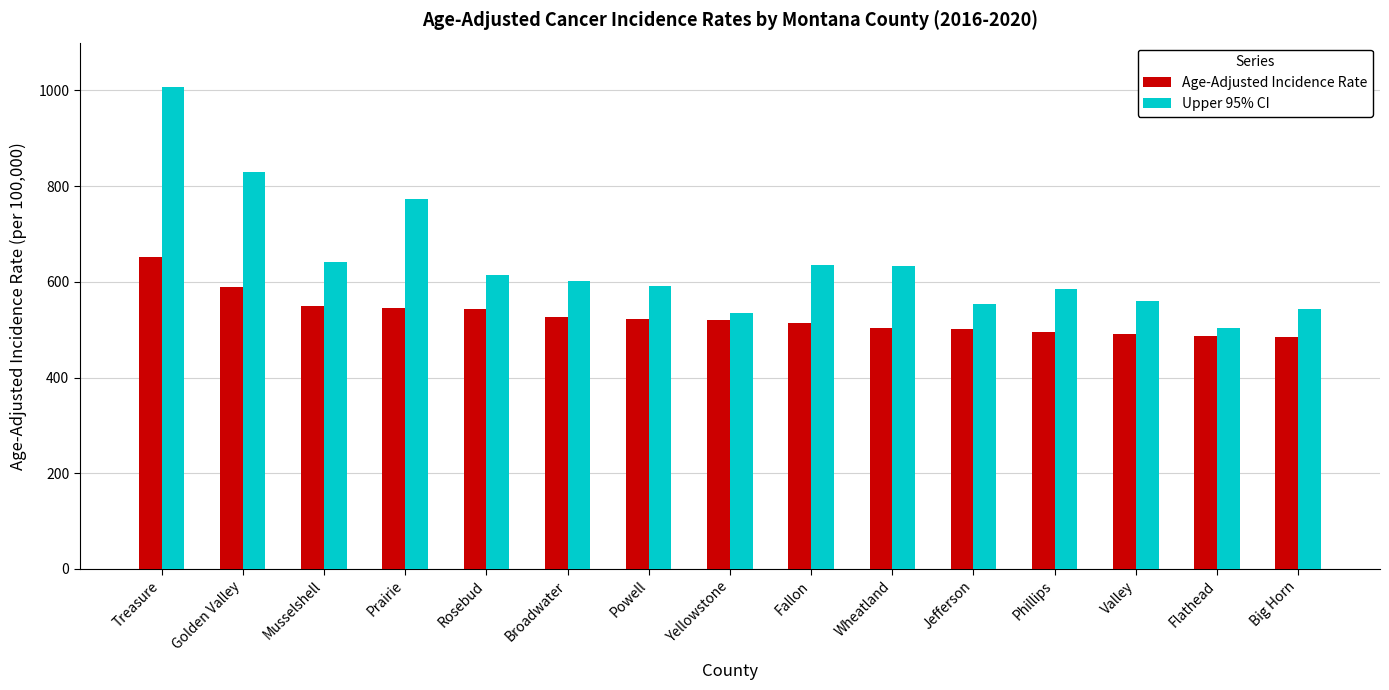

The Upper 95% CI series shows 880.5 at Valley. True or false?

False